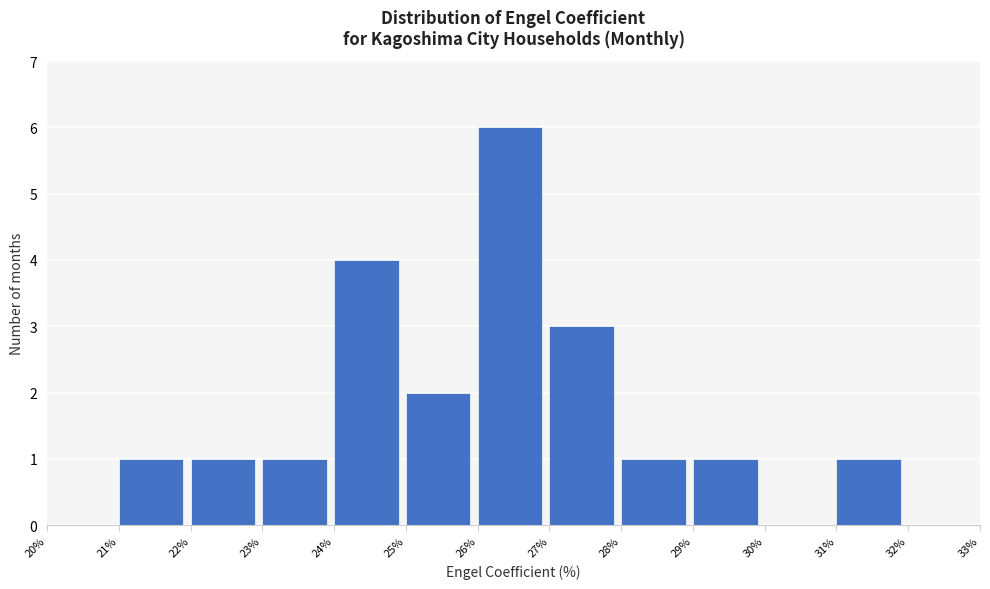

What is the height of the bar covering 24% to 25% on the x-axis? The values are not printed on the chart, so give them approximately, as read against the axis.

4